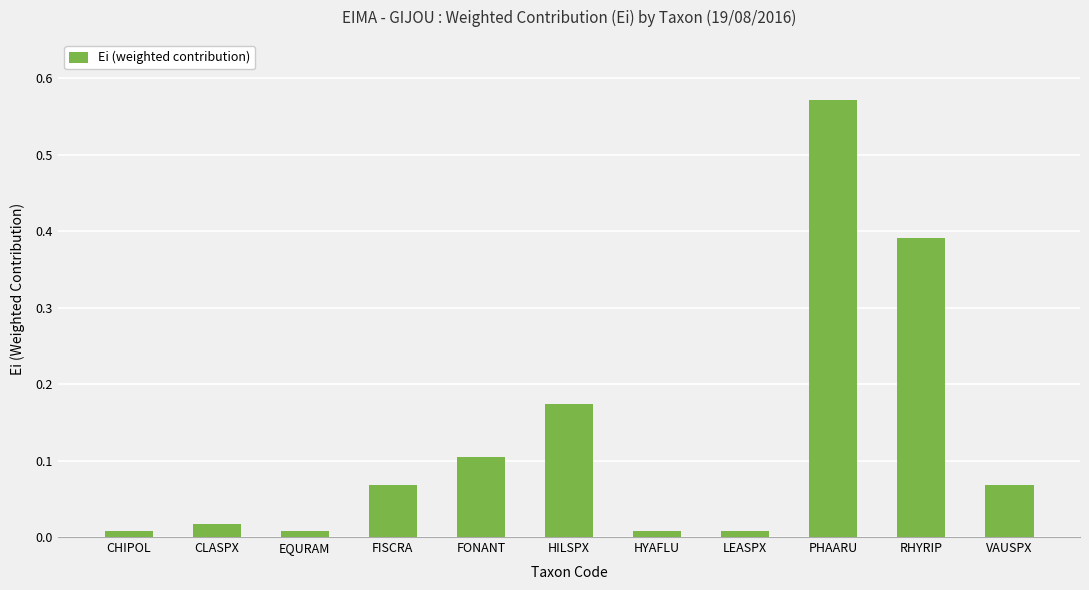

What is the sum of all values?

1.4